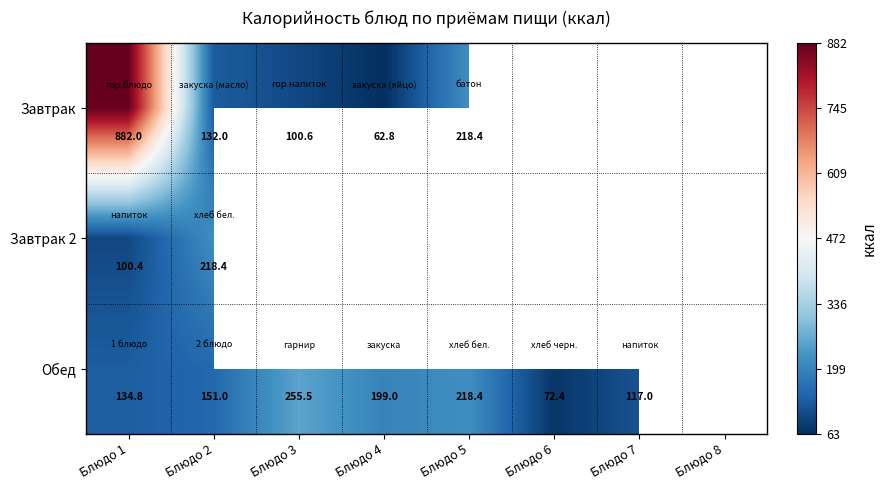

What is the sum of the Обед values at Блюдо 5 and Блюдо 1?

353.2